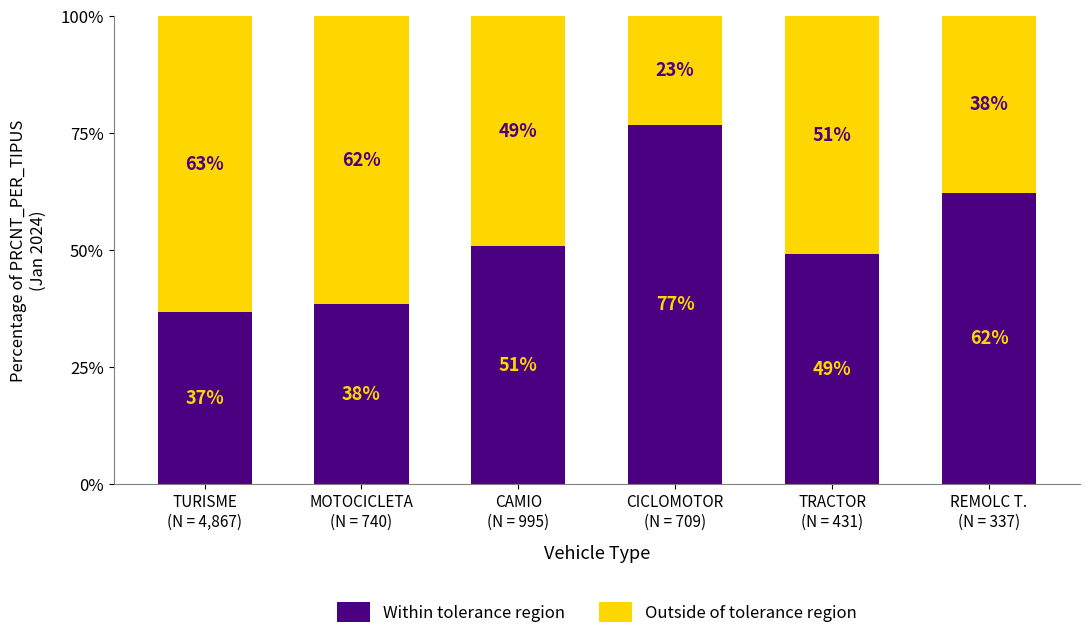

Does the chart contain any negative values?

No